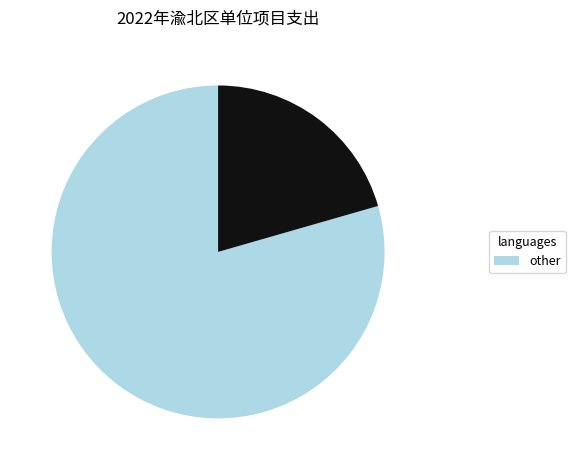

Is there a majority slice in this chart?

Yes